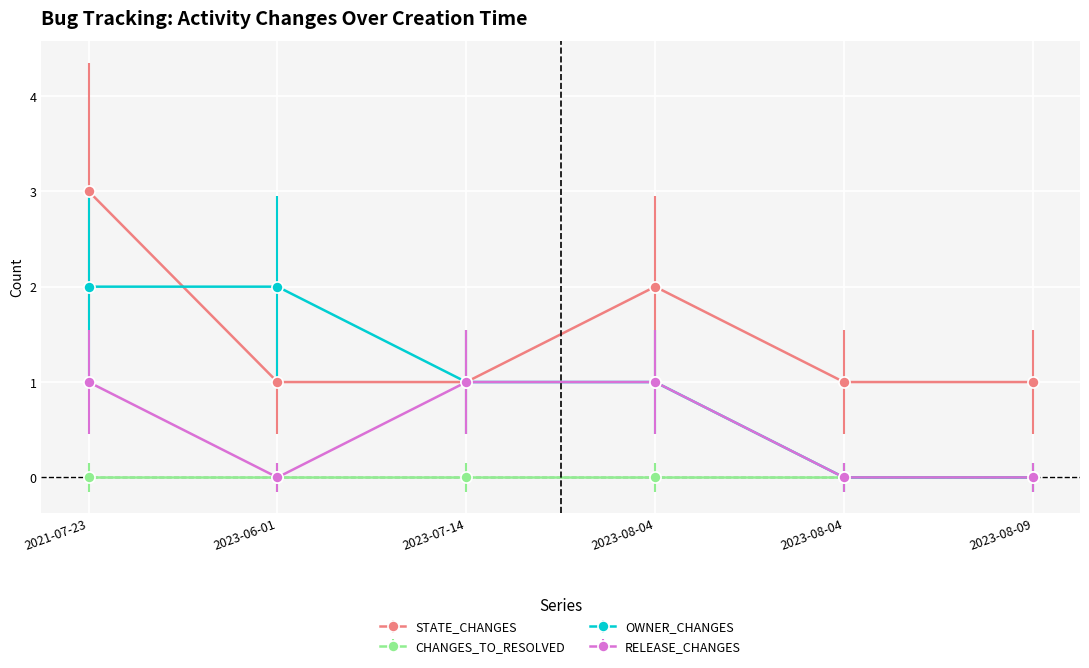

What are all the series names shown in the legend?

STATE_CHANGES, CHANGES_TO_RESOLVED, OWNER_CHANGES, RELEASE_CHANGES